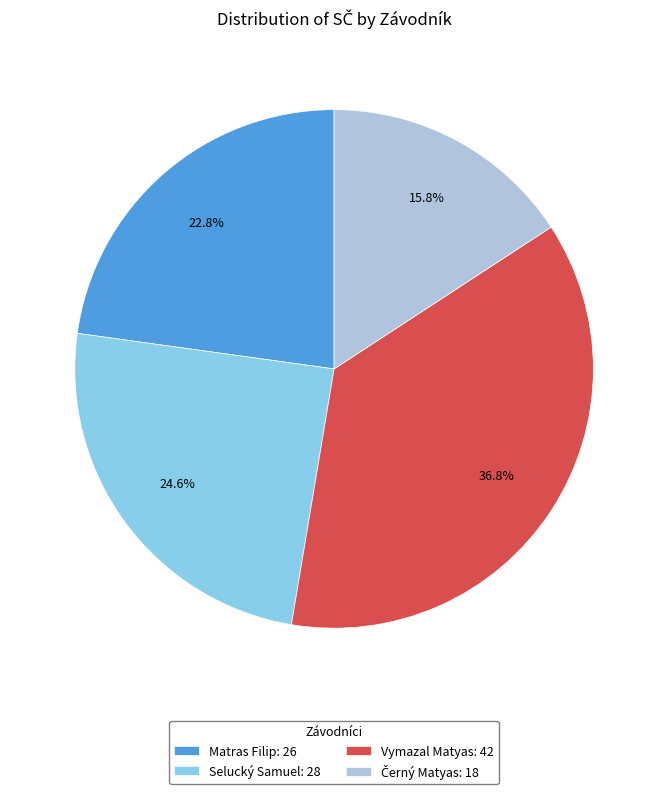

What percentage is the Selucký Samuel slice, to the nearest percent?

25%